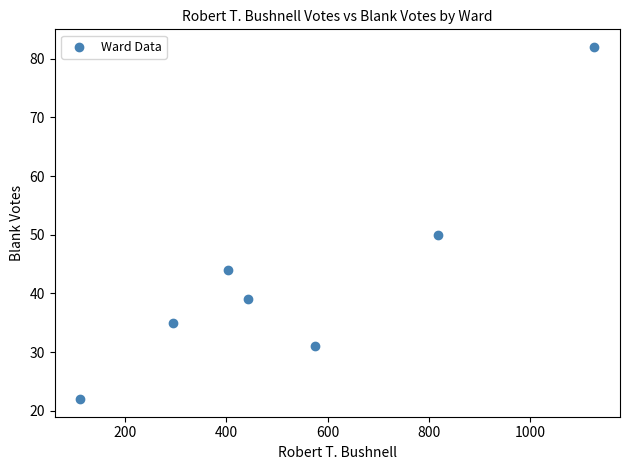

What is the range of X values (max minus min)?

1014